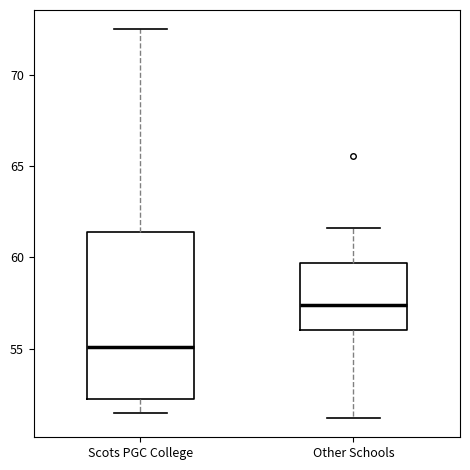

Reading left to right, read every box against the y-axis: the position of its median line, the range the box covers, and the ends of its whiskers. The values are not printed on the chart, so give them approximately, as read against the axis.

Scots PGC College: median 55.0, box 52.0 to 61.5, whiskers 51.5 to 72.5
Other Schools: median 57.5, box 56.0 to 59.5, whiskers 51.0 to 61.5